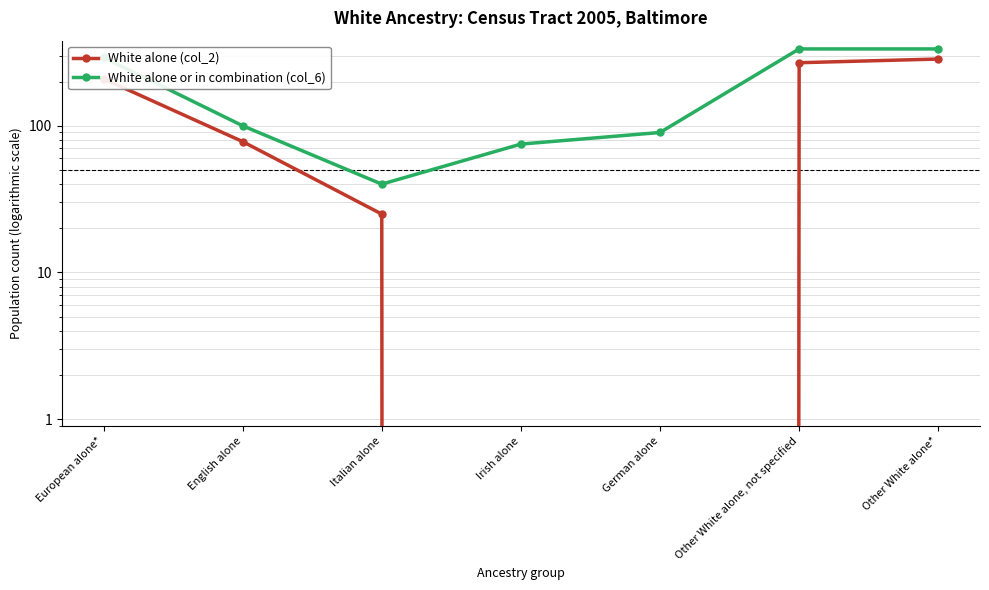

Between European alone* and Irish alone, which is larger?

European alone*